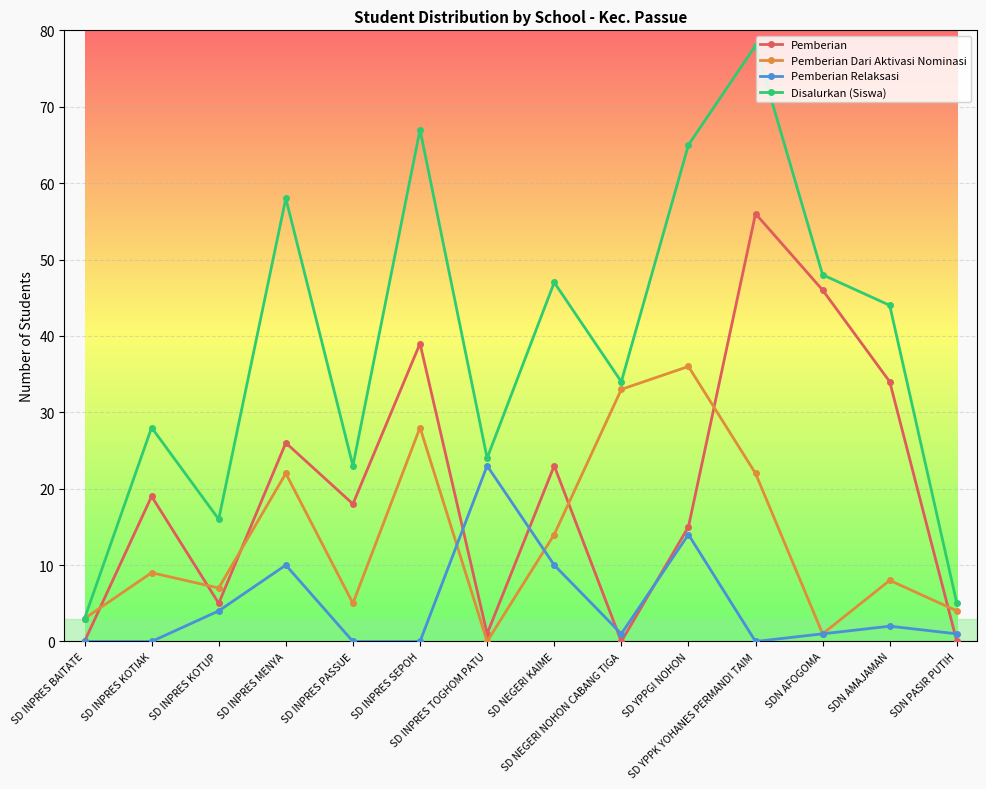

Where is the first local minimum for Pemberian Dari Aktivasi Nominasi?

SD INPRES KOTUP